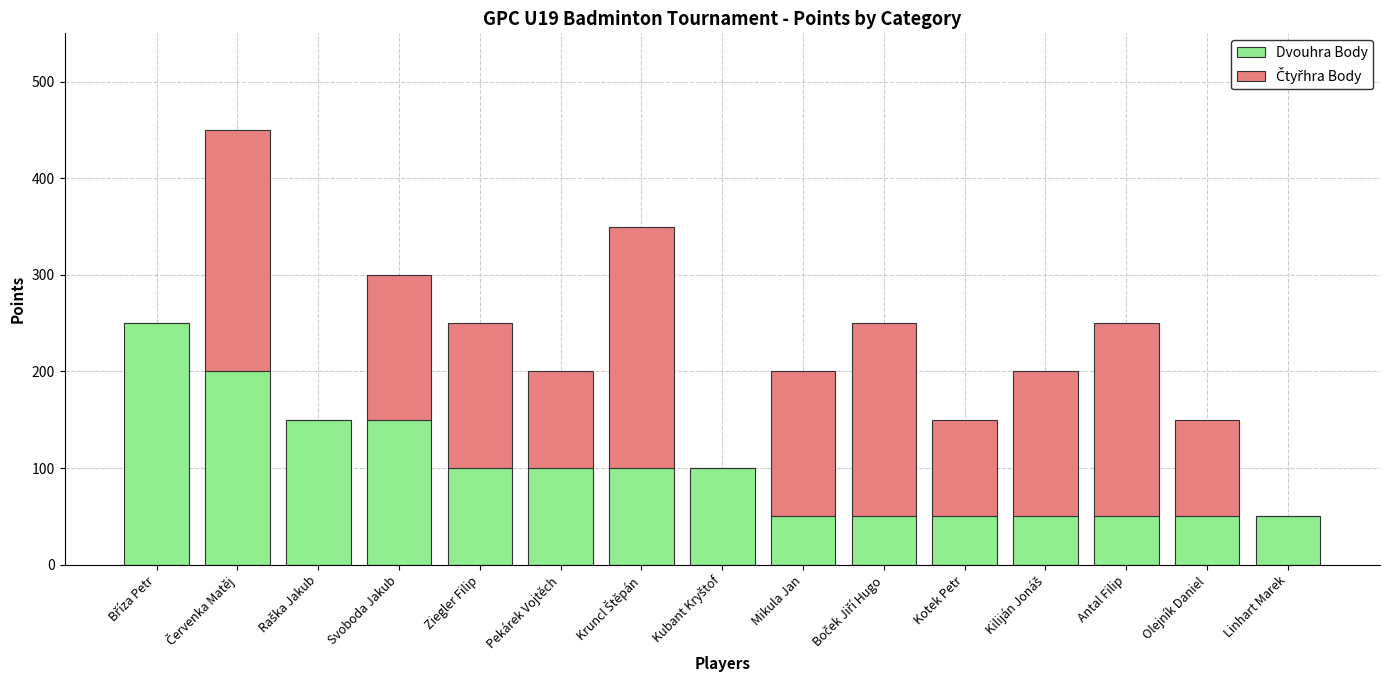

What is the sum of the Dvouhra Body values at Antal Filip and Olejník Daniel?

100